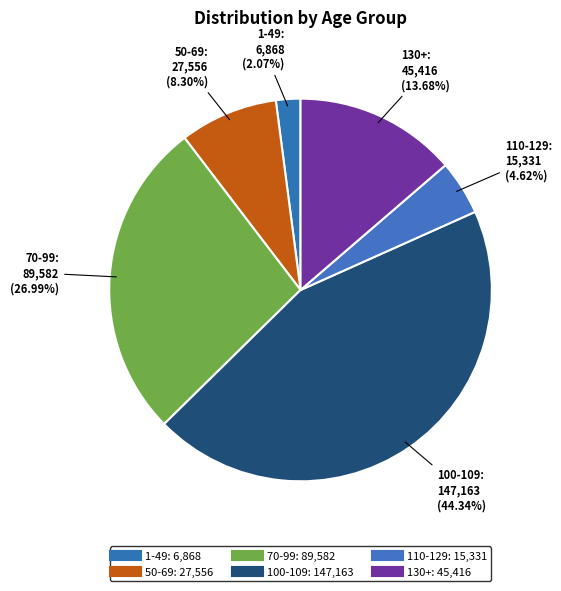

Count the number of slices in the pie.

6